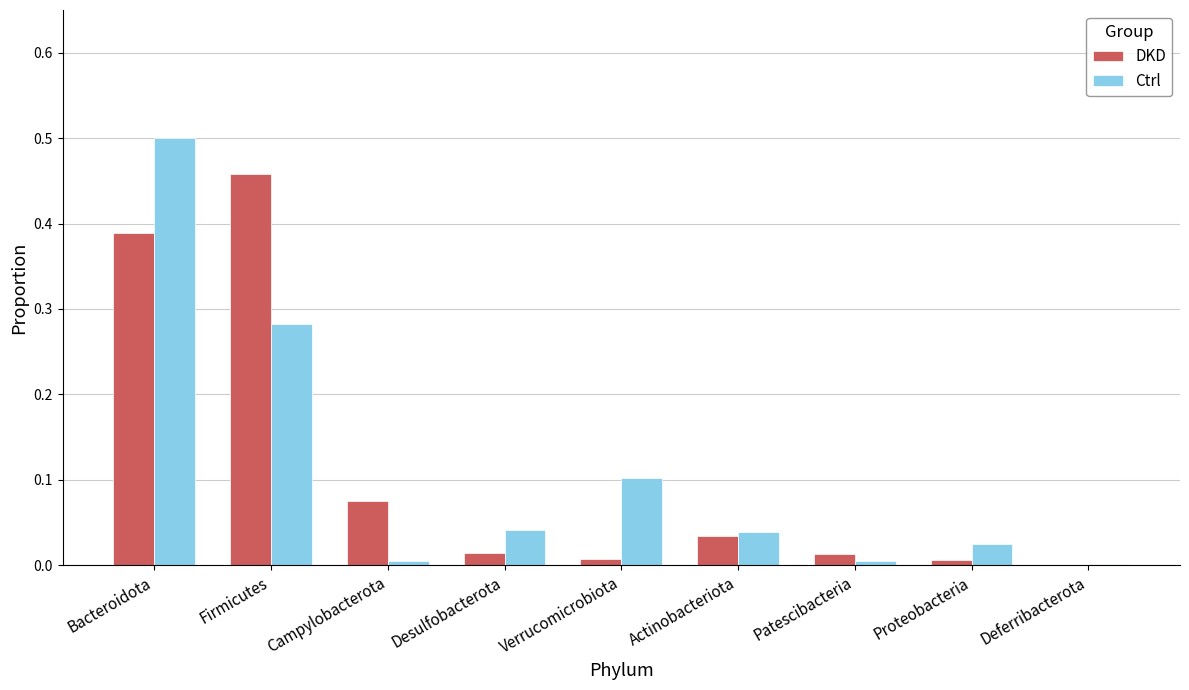

The DKD series shows 0.2 at Bacteroidota. True or false?

False